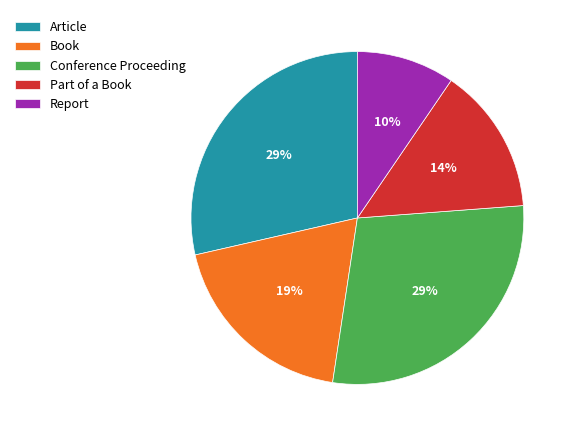

To the nearest percent, what is the average slice percentage?

20%